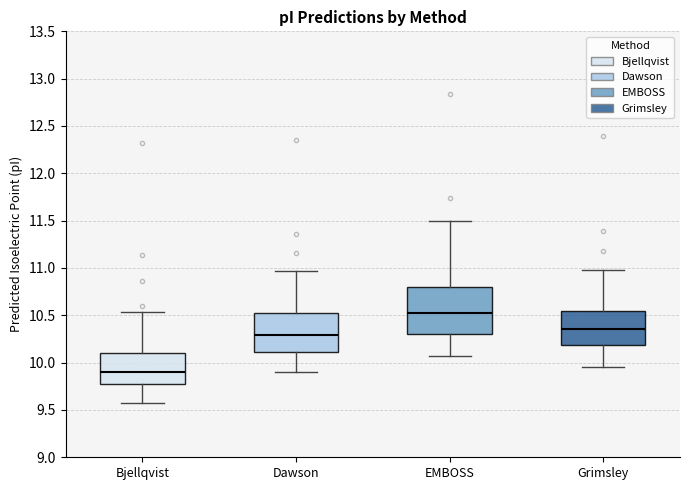

Which box is the tallest, from its lower edge to its upper edge?

EMBOSS